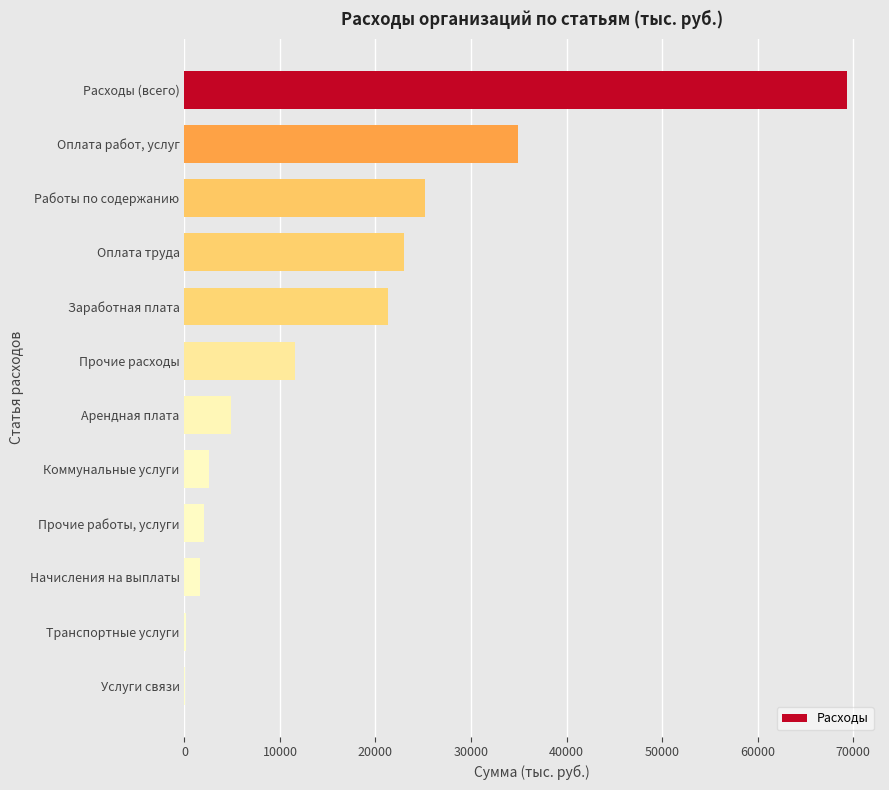

What is the sum of all values?

196503.2